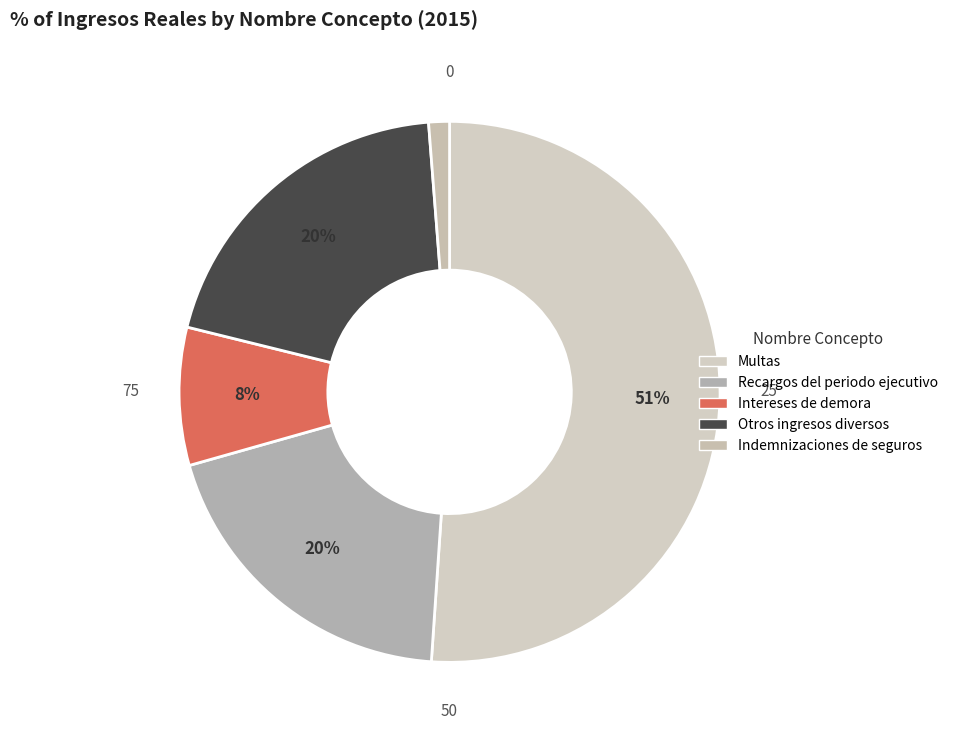

Count the number of slices in the pie.

5